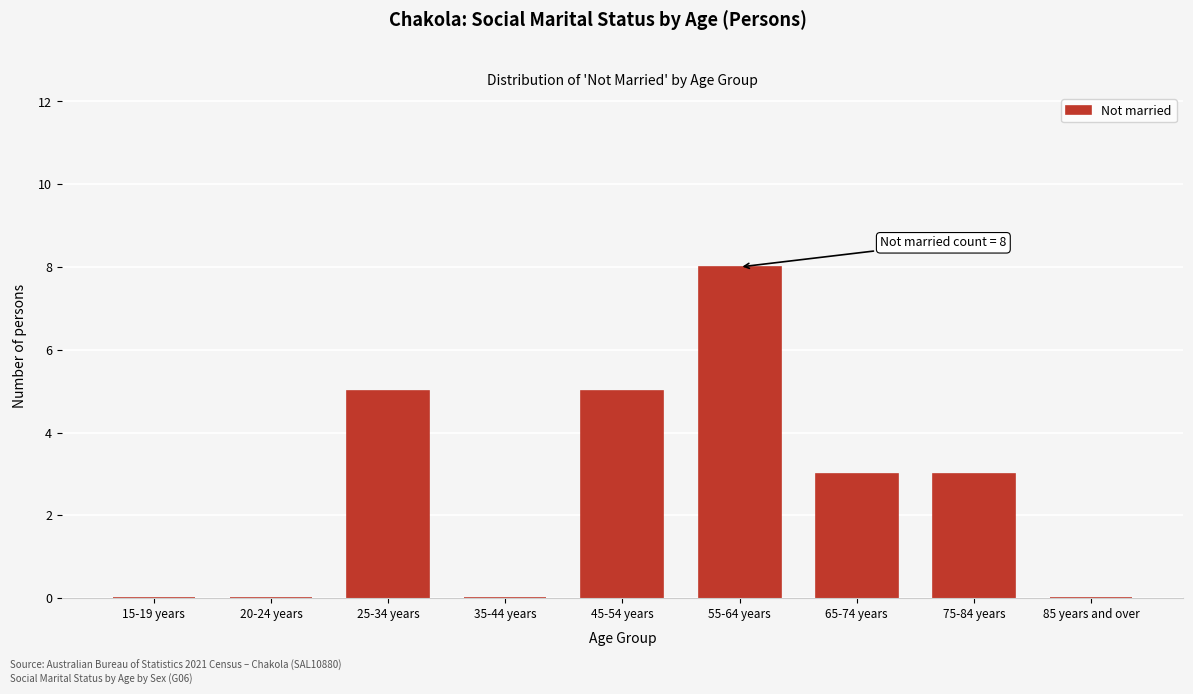

Reading left to right, transcribe all the data shown in this chart.

15-19 years=0	20-24 years=0	25-34 years=5	35-44 years=0	45-54 years=5	55-64 years=8	65-74 years=3	75-84 years=3	85 years and over=0